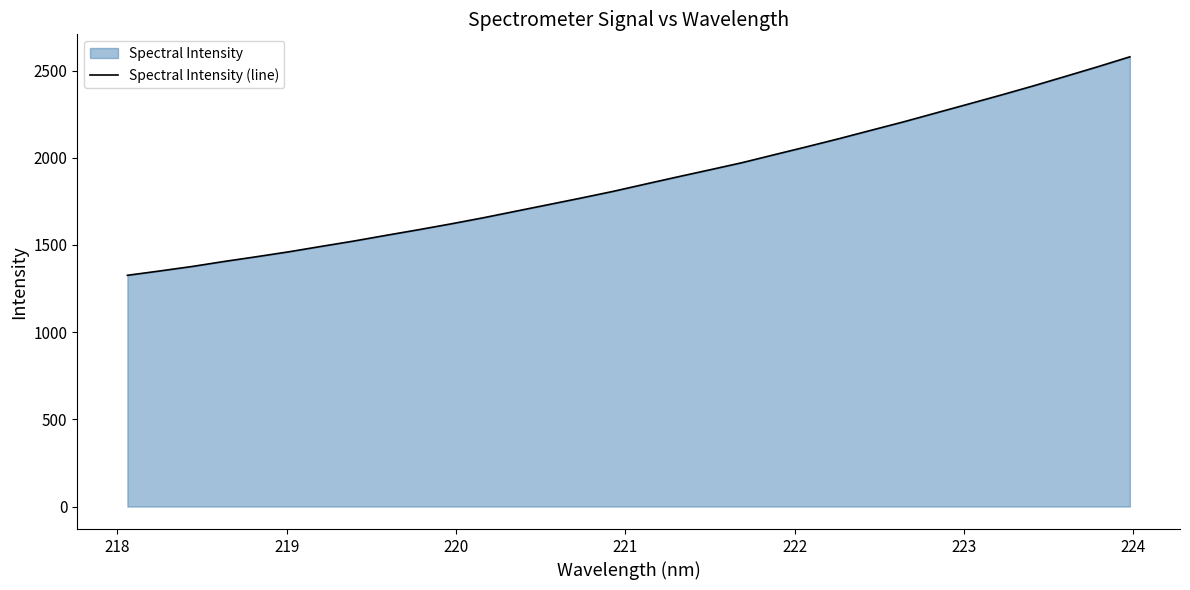

How many lines are shown in the chart?

1